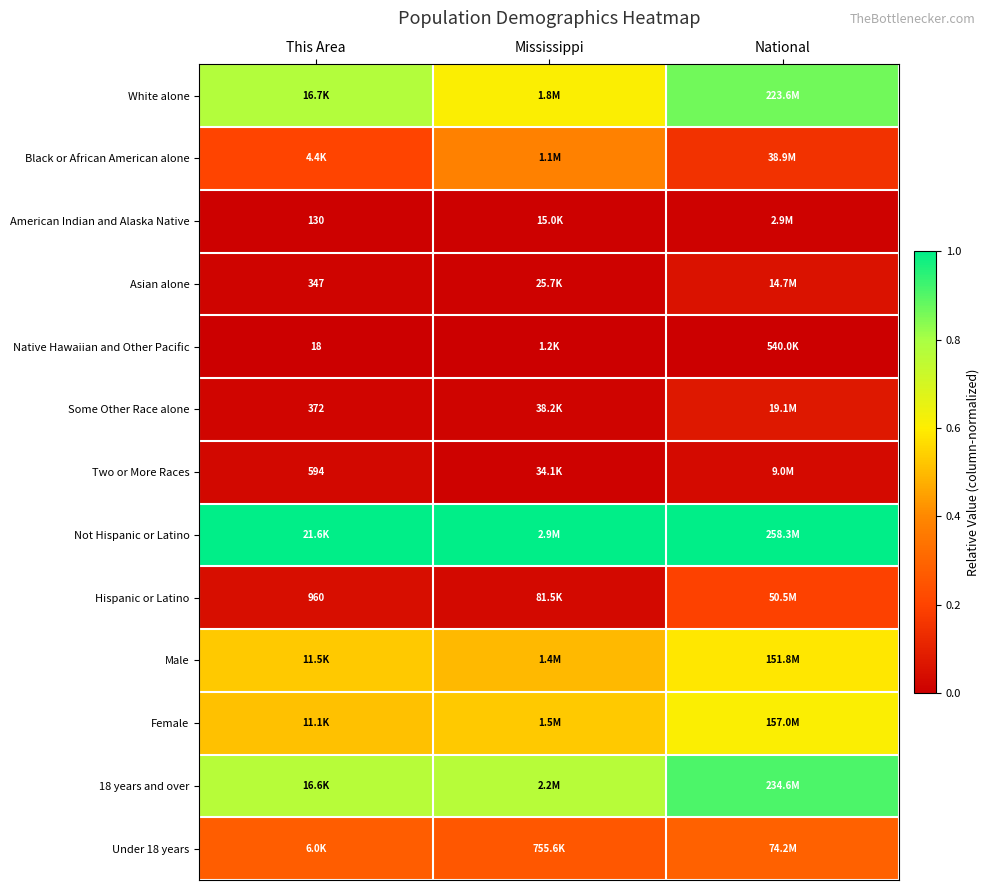

The Black or African American alone series shows 0.2 at This Area. True or false?

True